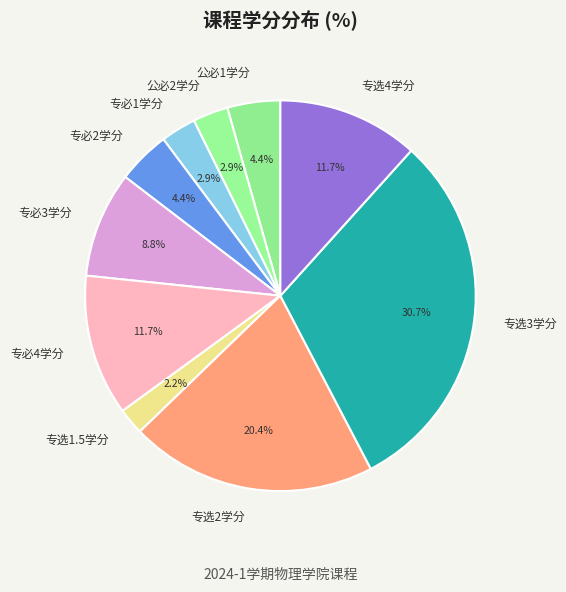

How much of the chart is everything except 专选3学分?

69.3%